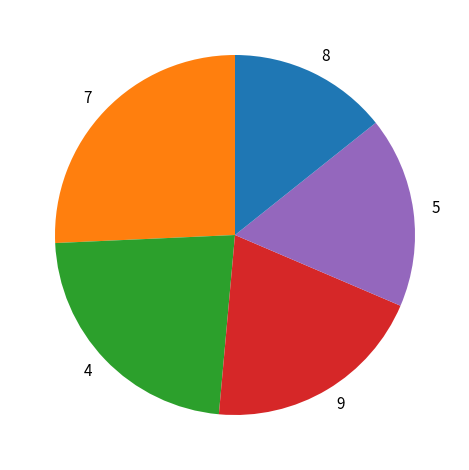

What is the ratio of the value at 7 to the value at 4?

1.1